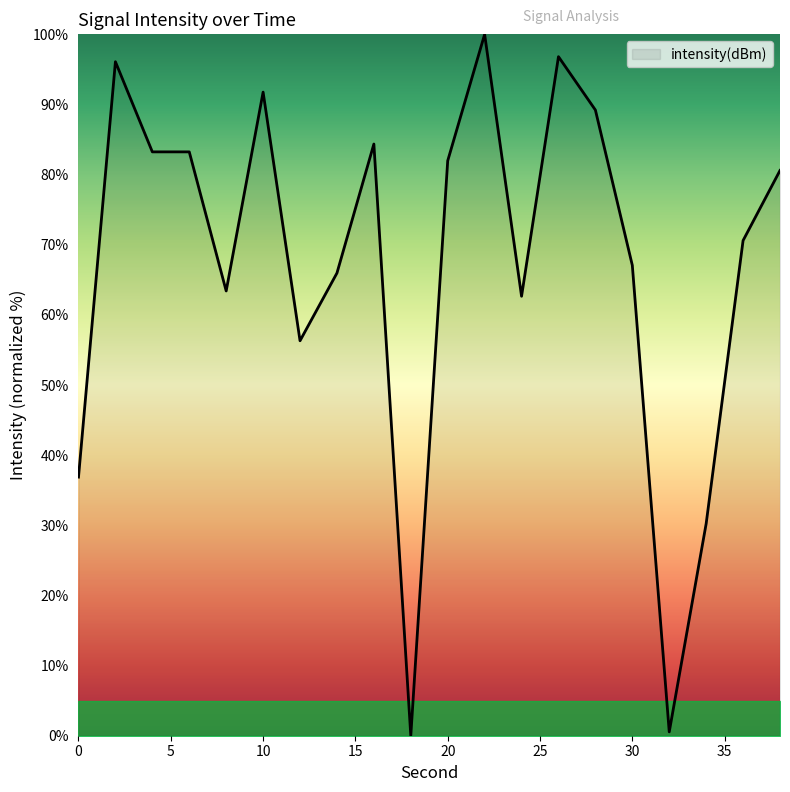

What is the maximum value shown in the chart?

100.0